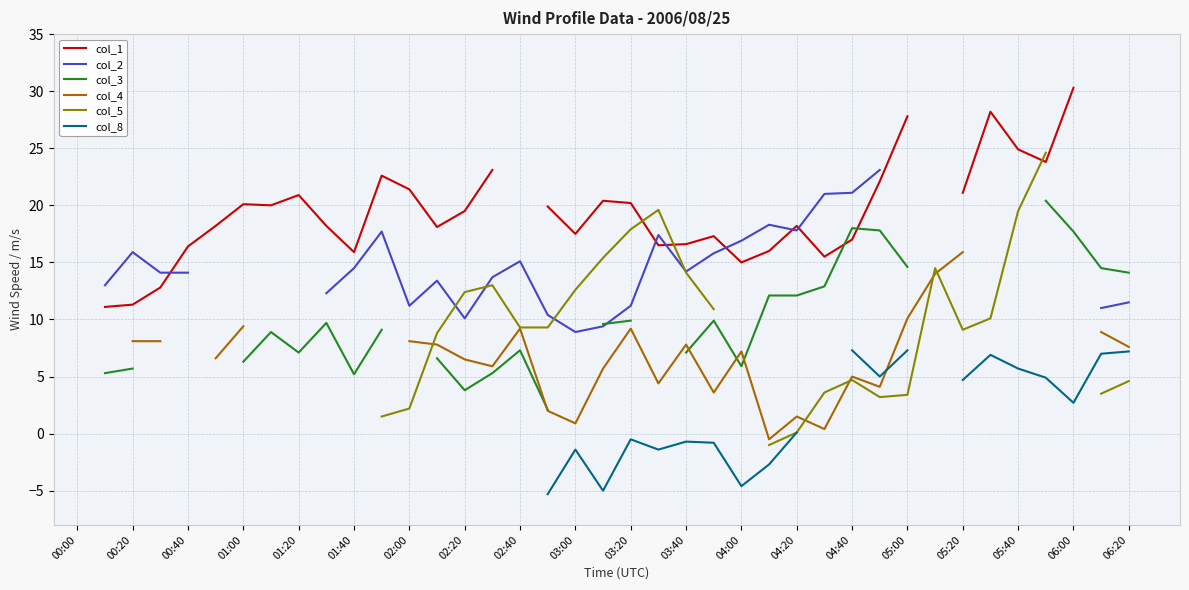

What position from the left is 03:00?

10